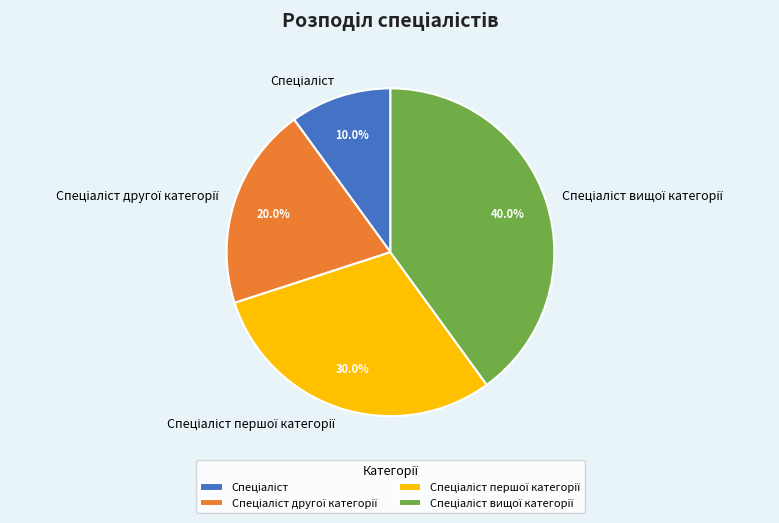

Is there a majority slice in this chart?

No